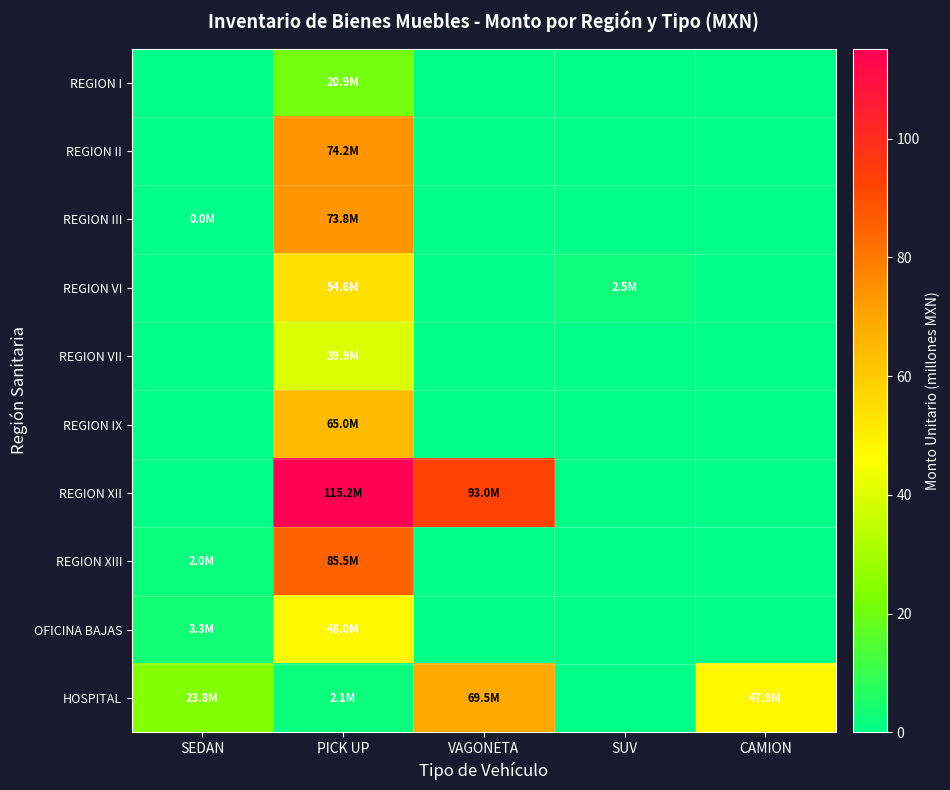

How many data points does each series have?

5